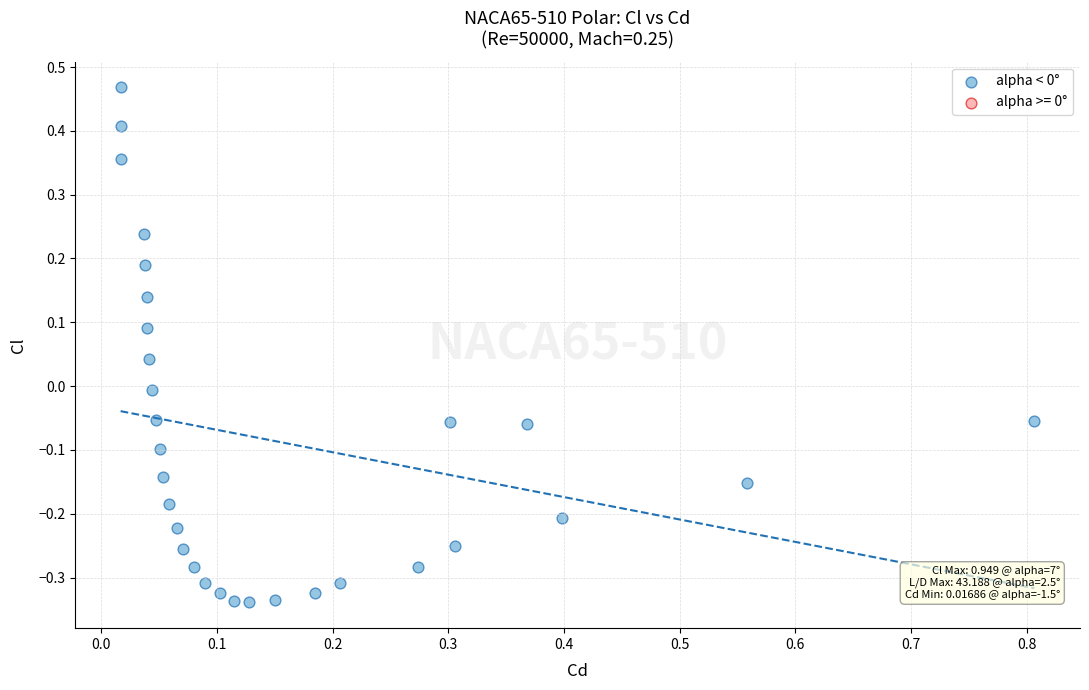

What is the range of Y values (max minus min)?

0.8